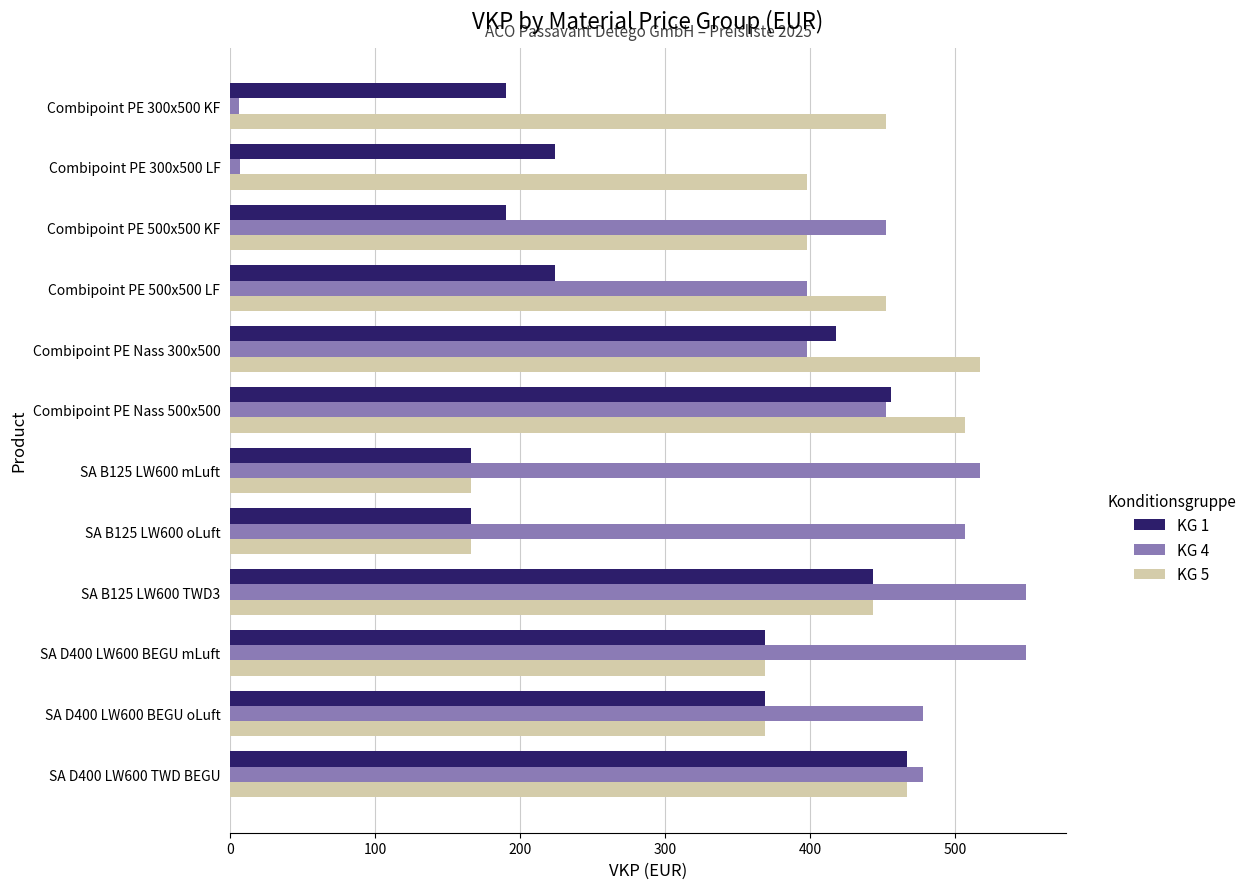

What is the difference between the maximum and second lowest values in the KG 4 series?

541.8